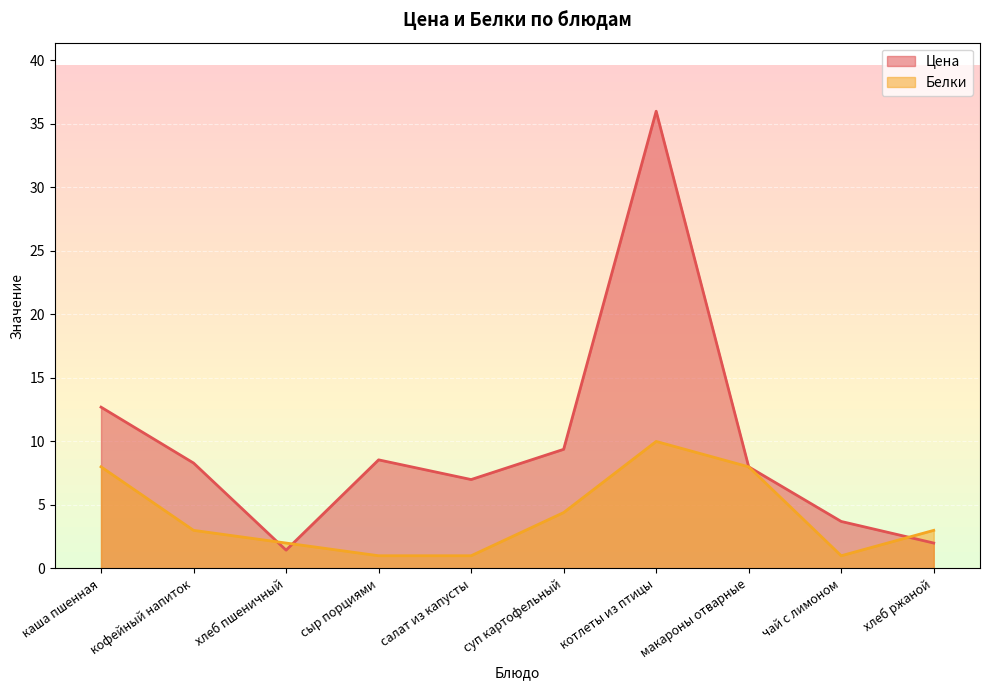

Is it true that Белки equals 2.6 at макароны отварные?

False